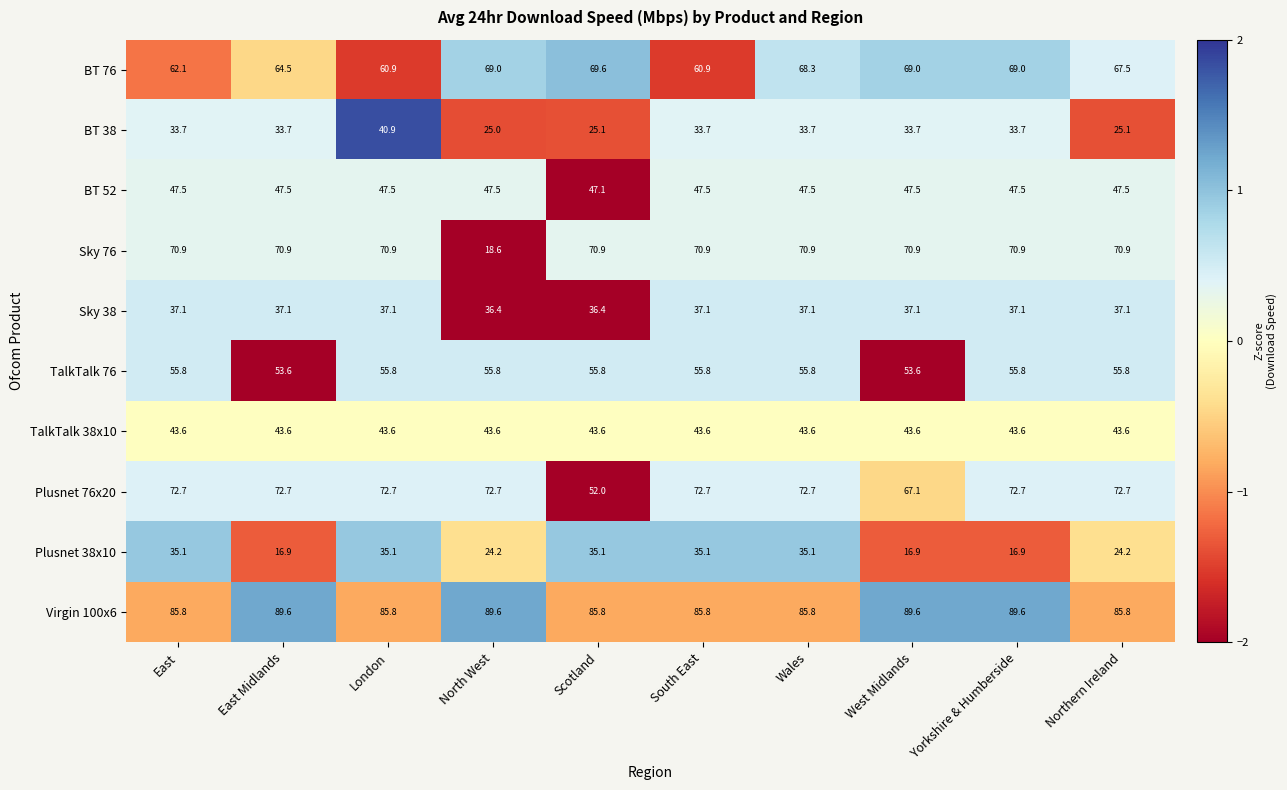

Between North West and Yorkshire & Humberside, which series saw the biggest shift?

Sky 76